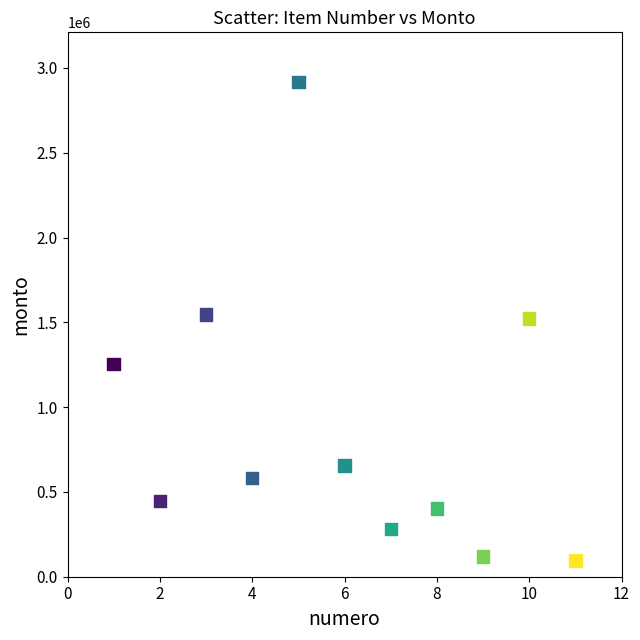

What is the average Y value?

893332